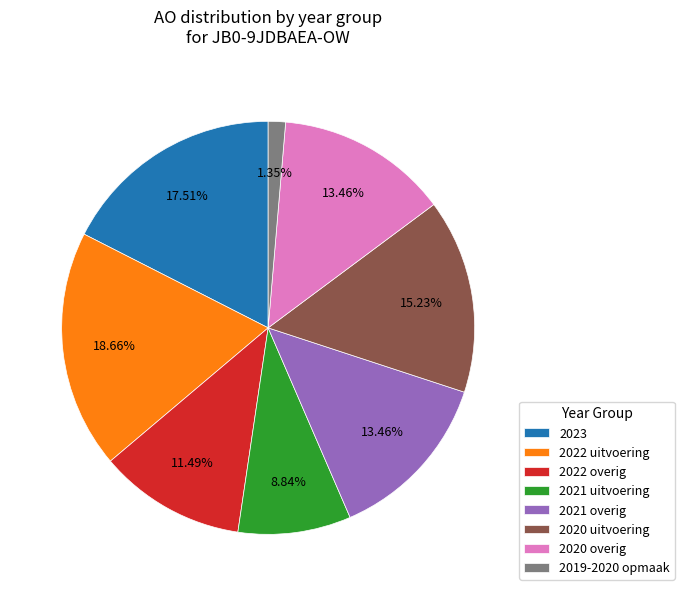

How many segments does this pie chart have?

8